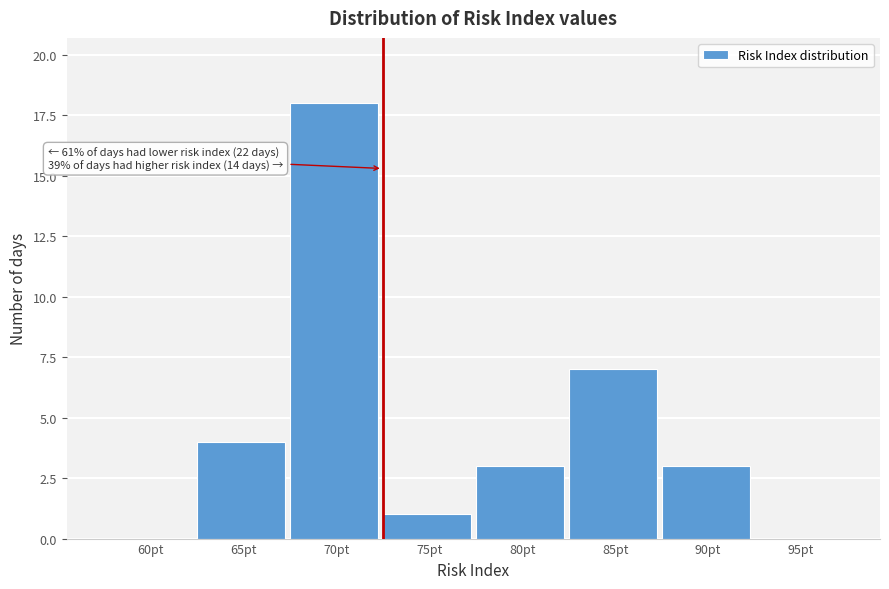

Reading left to right, what are all the values shown in this chart?

60pt=0	65pt=4	70pt=18	75pt=1	80pt=3	85pt=7	90pt=3	95pt=0